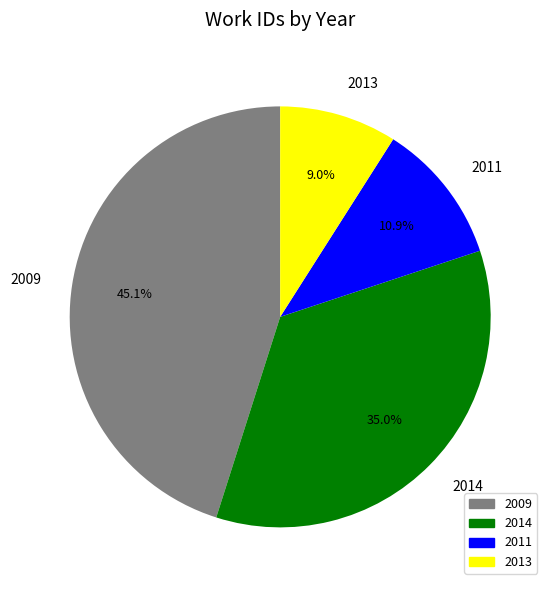

To the nearest percent, what is the difference between the largest and smallest slice percentages?

36%